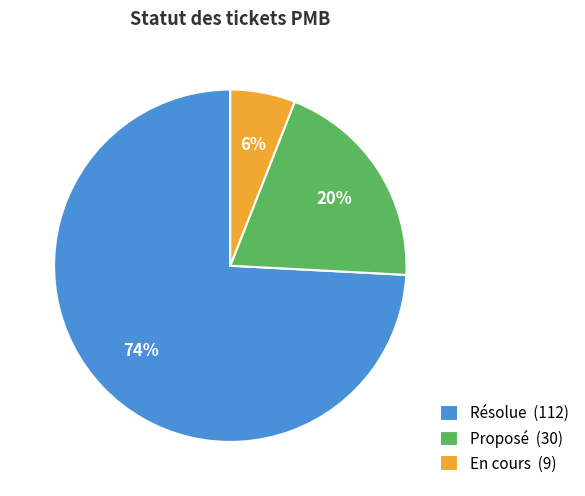

True or false: Proposé accounts for 20% of the total.

True